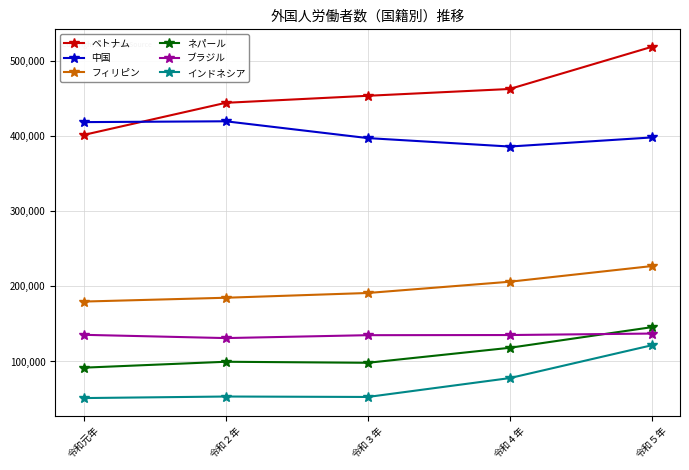

What is the label of the 1st point from the right?

令和５年